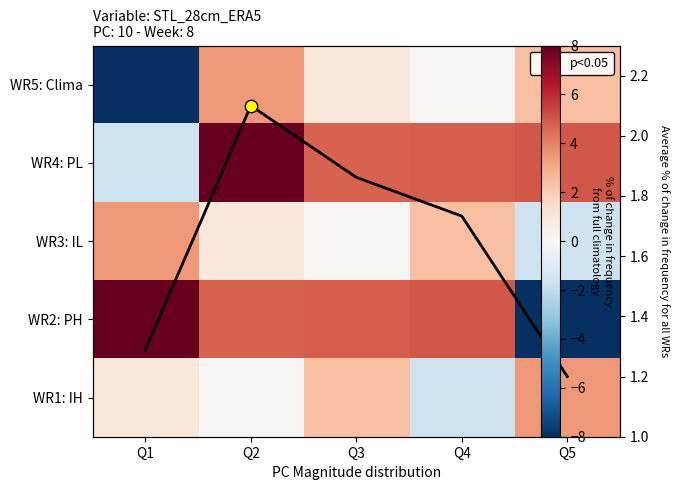

How many data points in WR5: Clima are less than 0?

1